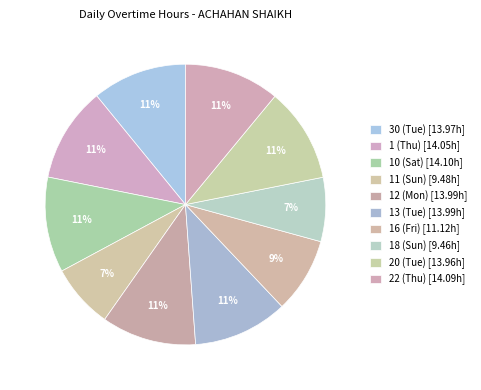

To the nearest percent, what is the average slice percentage?

10%